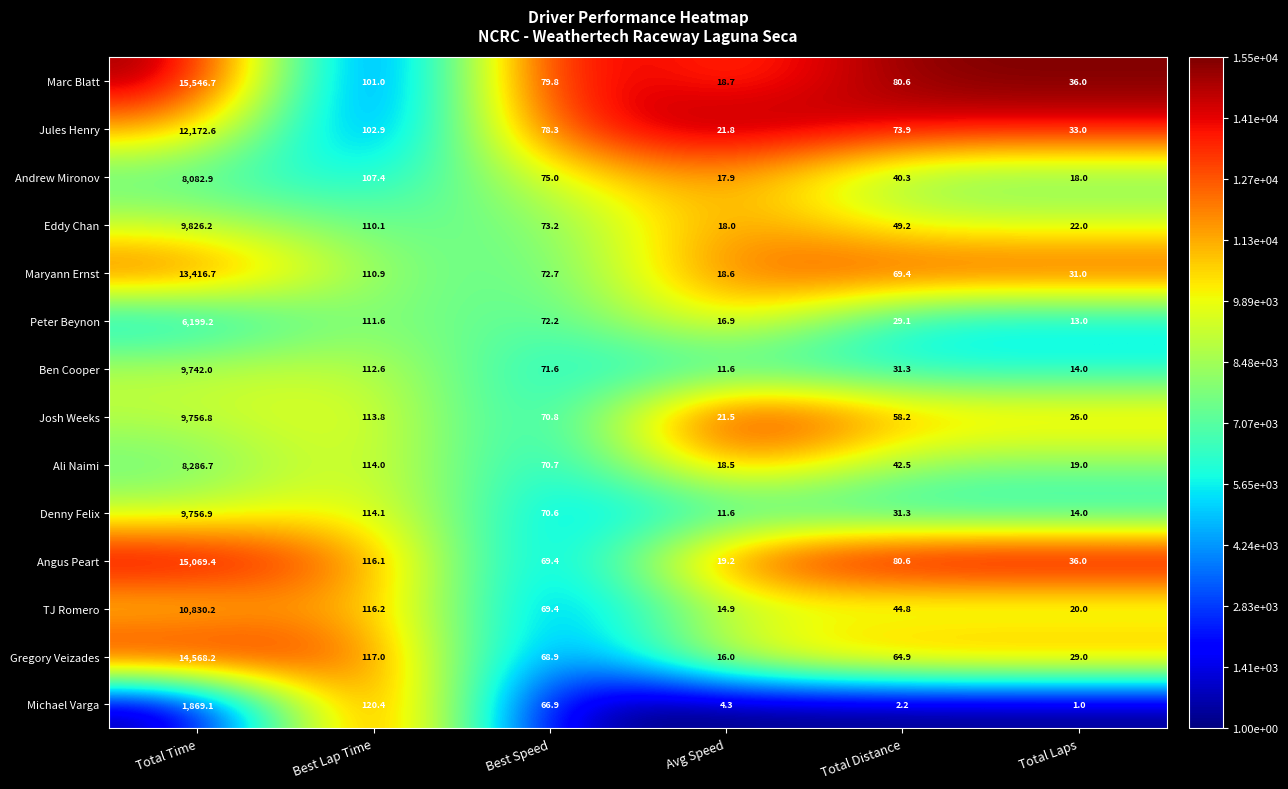

What is the sum of all Jules Henry values?

12482.5